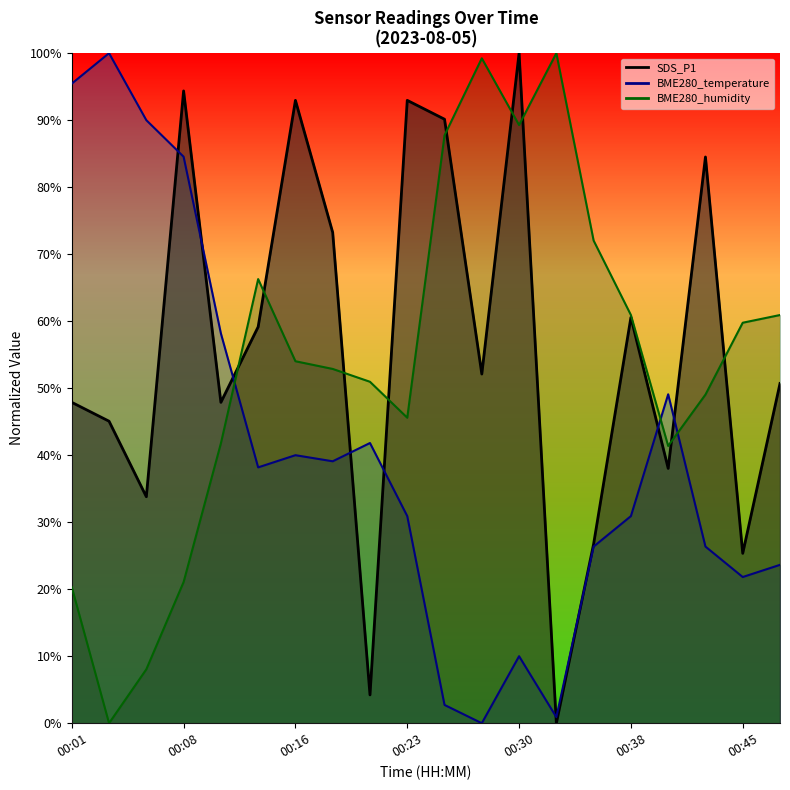

What is the total value across all series at 00:18?

1.7